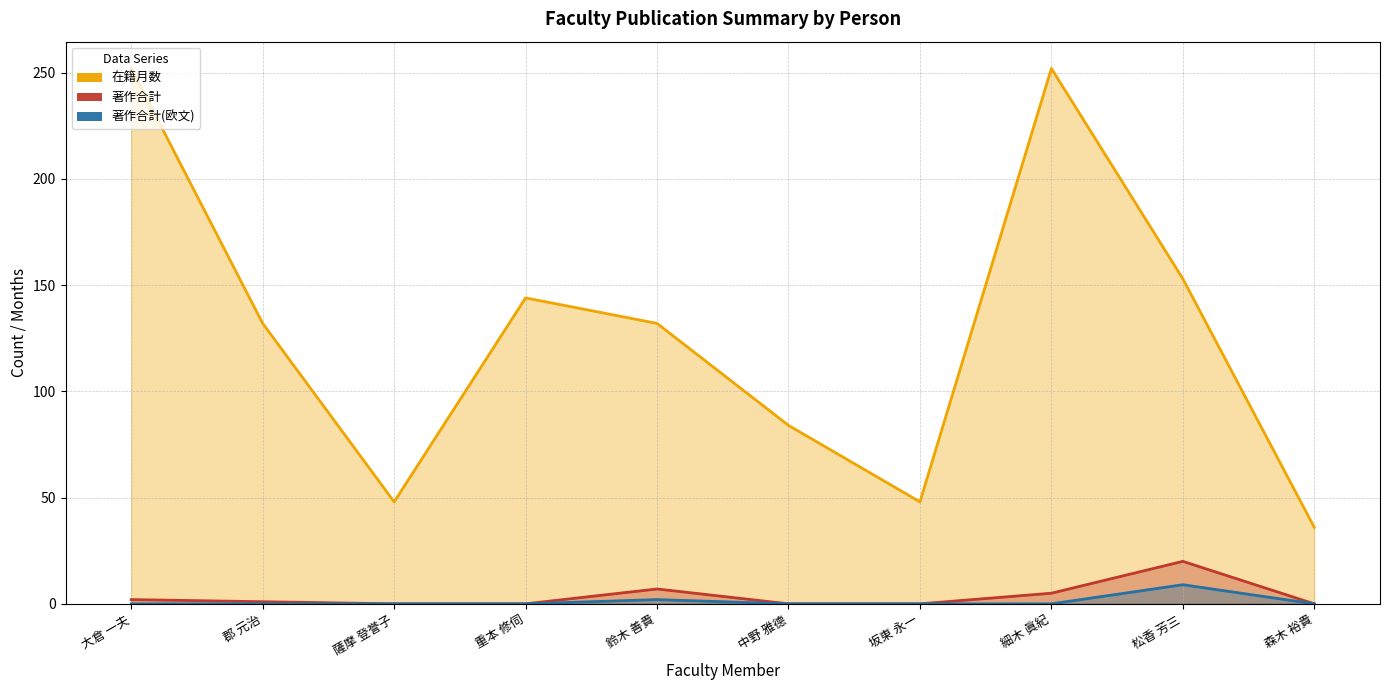

What is the label of the 9th point from the left?

松香 芳三